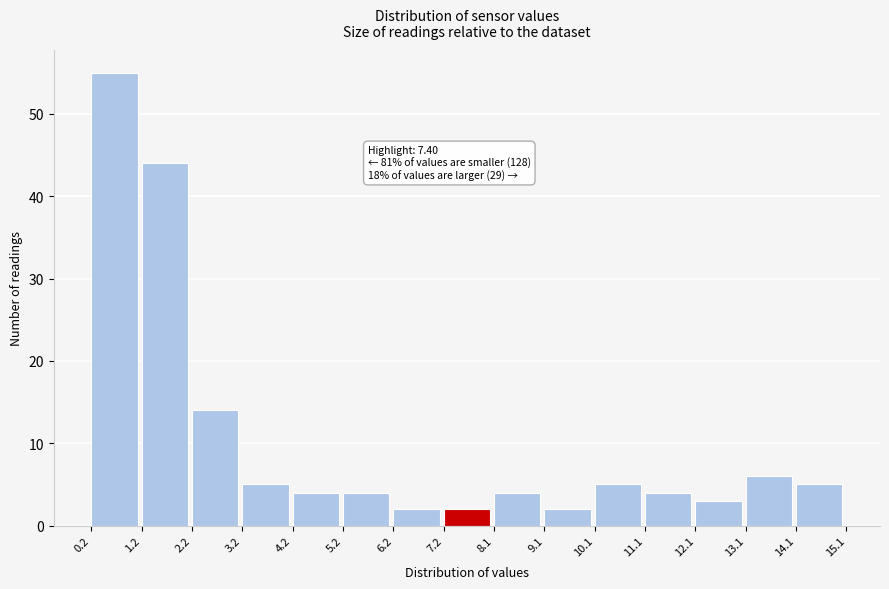

Over which range of the x-axis is the bar tallest?

0.2 to 1.2